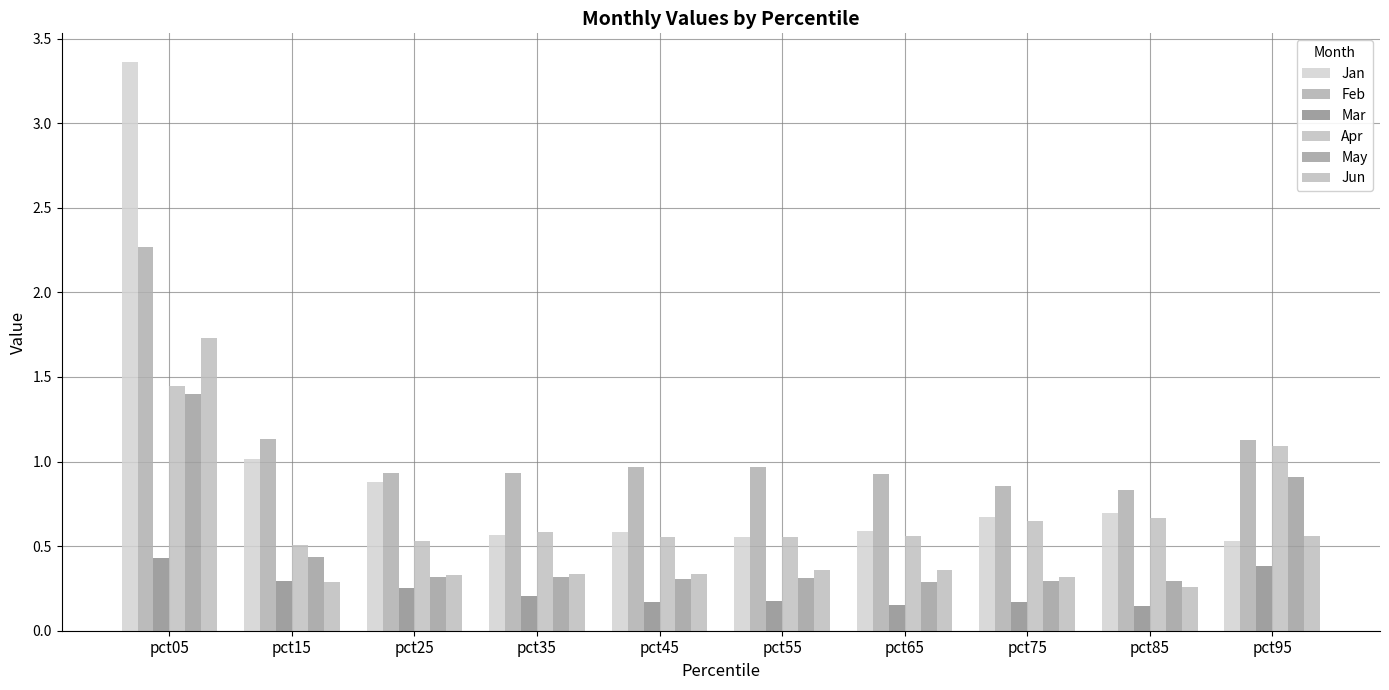

Reading left to right, what are all the values shown in this chart?

Jan: pct05=3.4	pct15=1.0	pct25=0.9	pct35=0.6	pct45=0.6	pct55=0.6	pct65=0.6	pct75=0.7	pct85=0.7	pct95=0.5
Feb: pct05=2.3	pct15=1.1	pct25=0.9	pct35=0.9	pct45=1.0	pct55=1.0	pct65=0.9	pct75=0.9	pct85=0.8	pct95=1.1
Mar: pct05=0.4	pct15=0.3	pct25=0.3	pct35=0.2	pct45=0.2	pct55=0.2	pct65=0.2	pct75=0.2	pct85=0.1	pct95=0.4
Apr: pct05=1.4	pct15=0.5	pct25=0.5	pct35=0.6	pct45=0.6	pct55=0.6	pct65=0.6	pct75=0.7	pct85=0.7	pct95=1.1
May: pct05=1.4	pct15=0.4	pct25=0.3	pct35=0.3	pct45=0.3	pct55=0.3	pct65=0.3	pct75=0.3	pct85=0.3	pct95=0.9
Jun: pct05=1.7	pct15=0.3	pct25=0.3	pct35=0.3	pct45=0.3	pct55=0.4	pct65=0.4	pct75=0.3	pct85=0.3	pct95=0.6